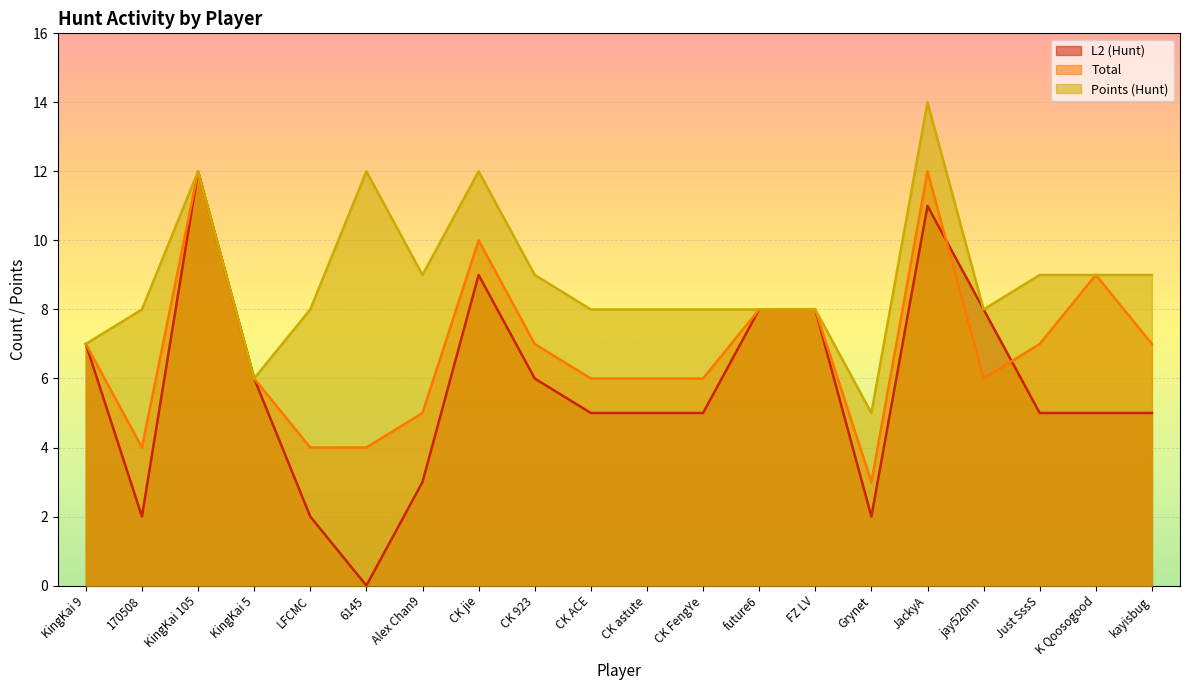

Does the chart display data point markers on the line(s)?

No